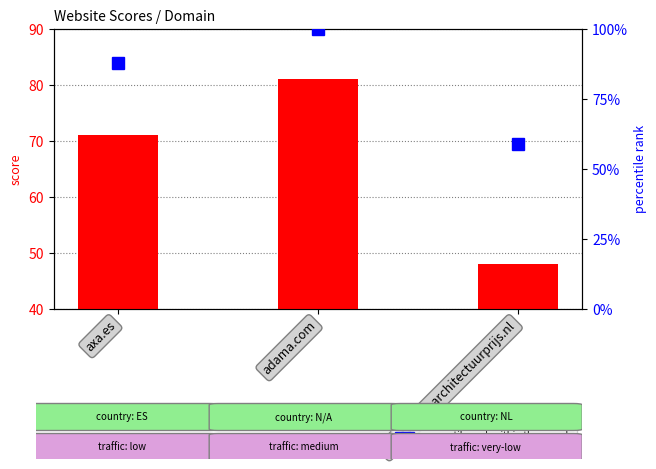

True or false: score has a value of 119 at axa.es.

False